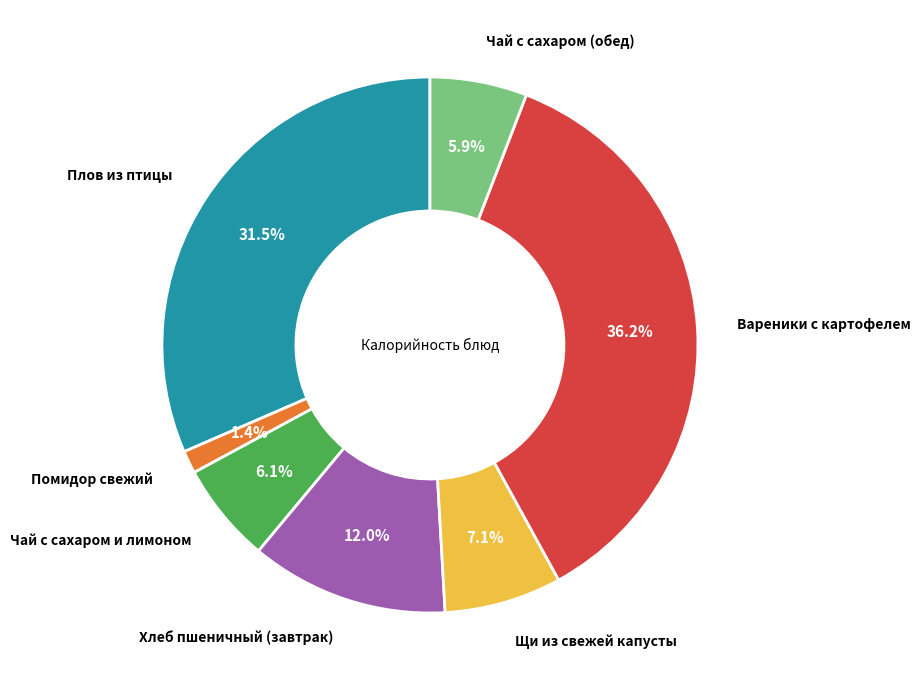

Is there a majority slice in this chart?

No